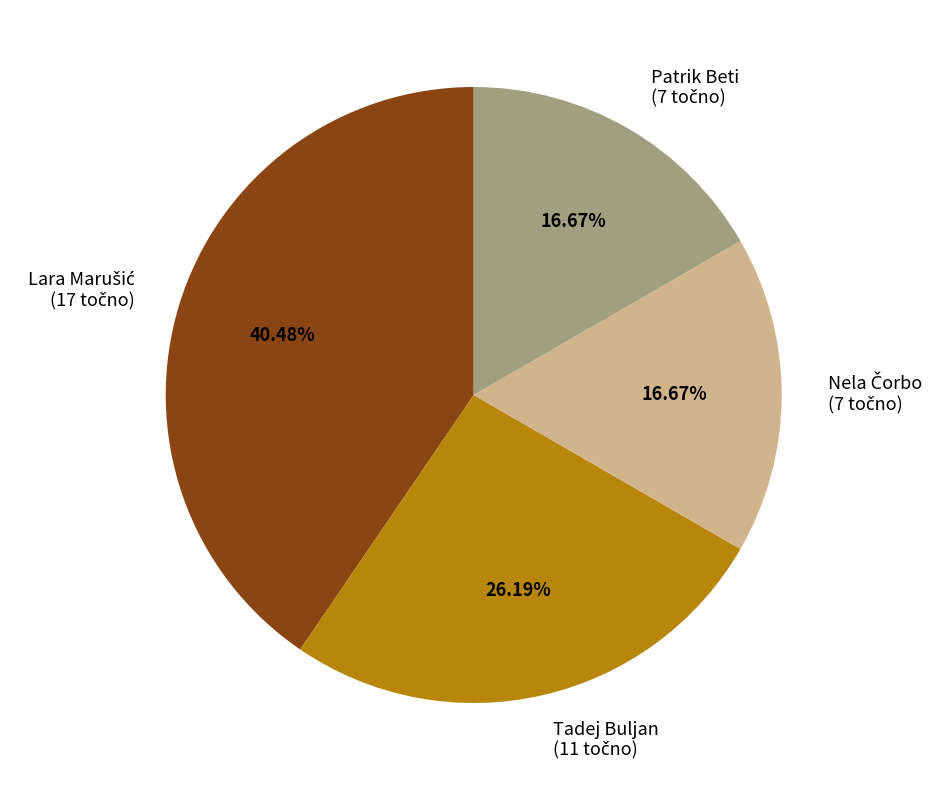

Is there a majority slice in this chart?

No